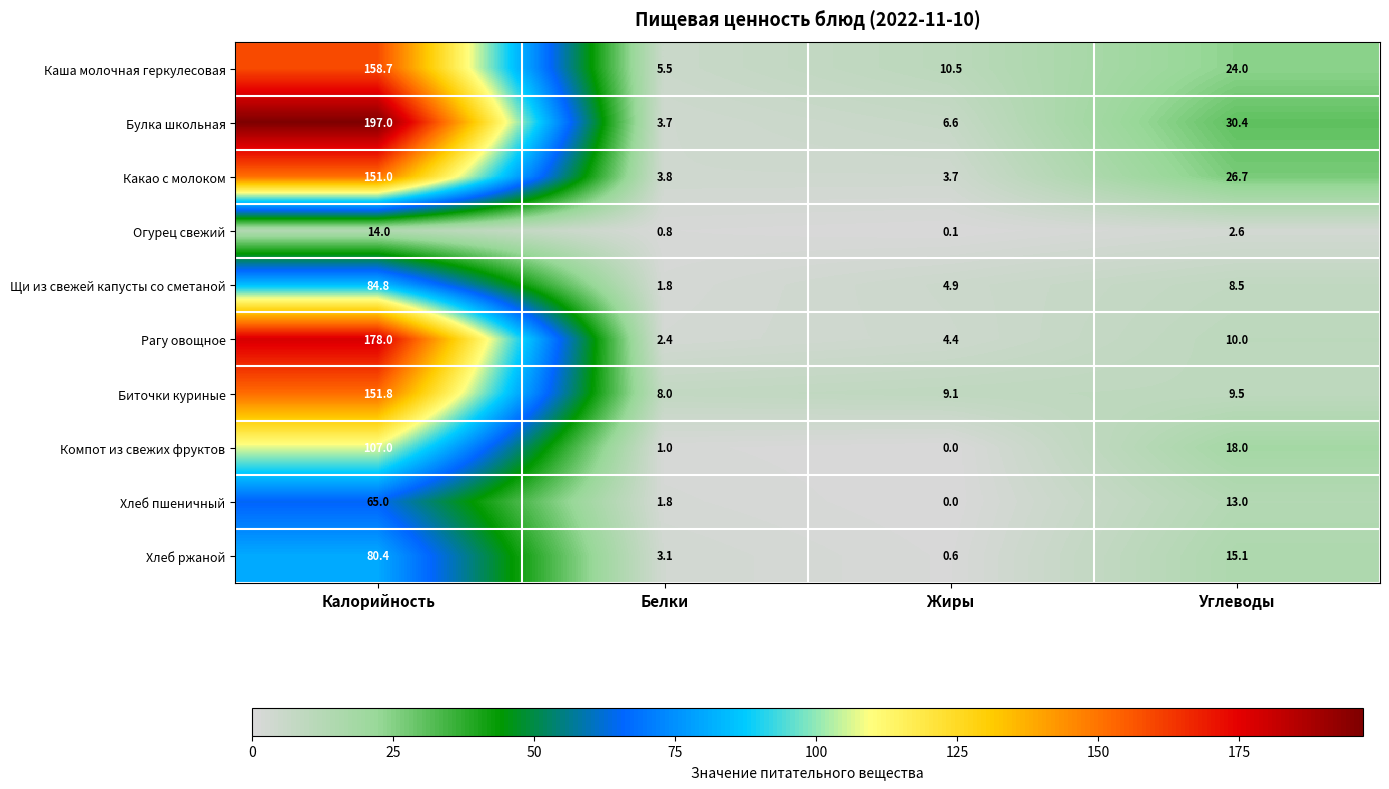

List the labels in order of Компот из свежих фруктов value, smallest first.

Жиры, Белки, Углеводы, Калорийность